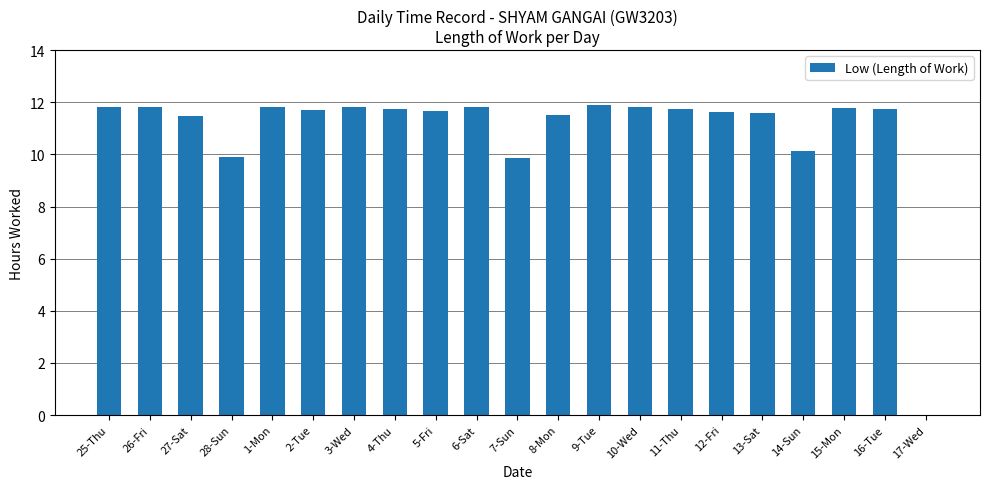

What is the sum of the values at 15-Mon and 14-Sun?

21.9